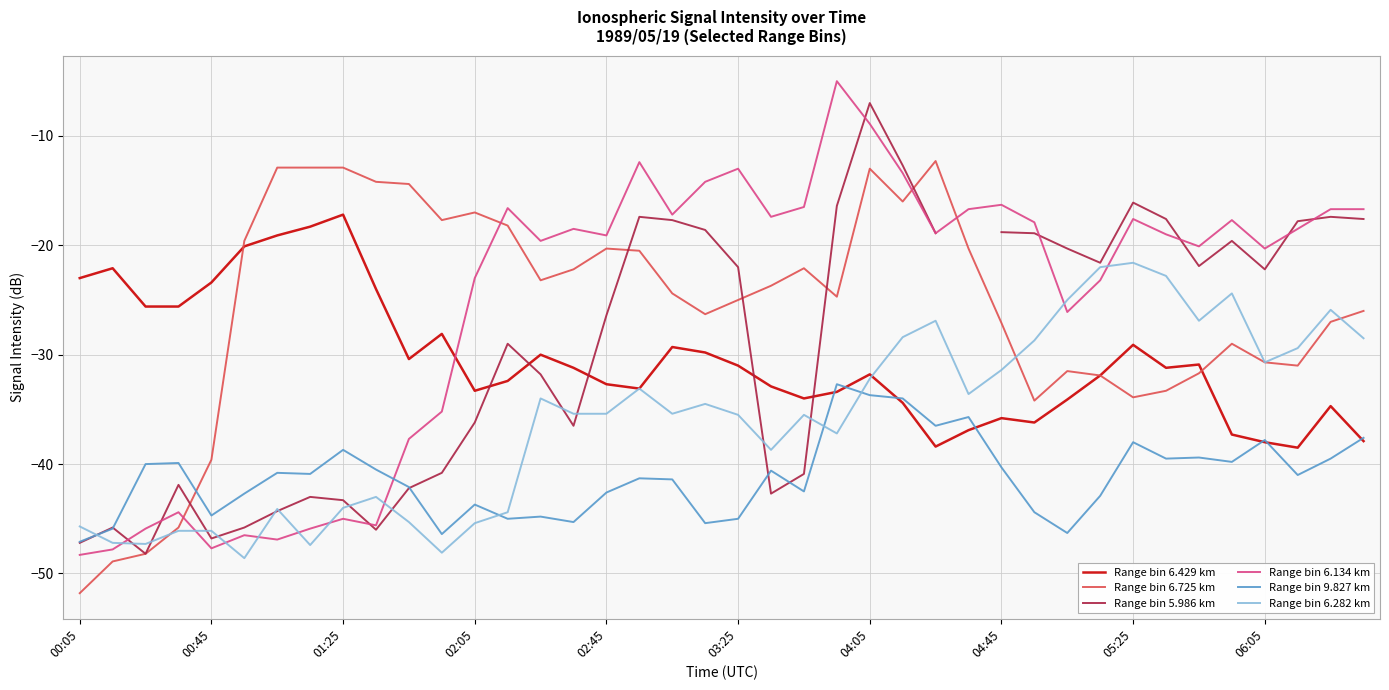

How many series are shown in this chart?

6